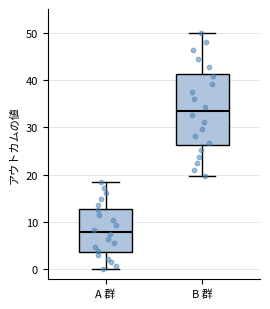

Which box has the lowest median line?

A 群